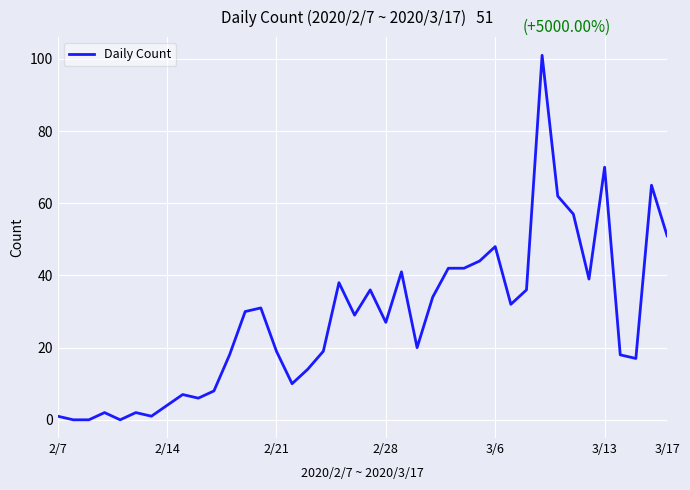

What is the greatest value displayed?

101